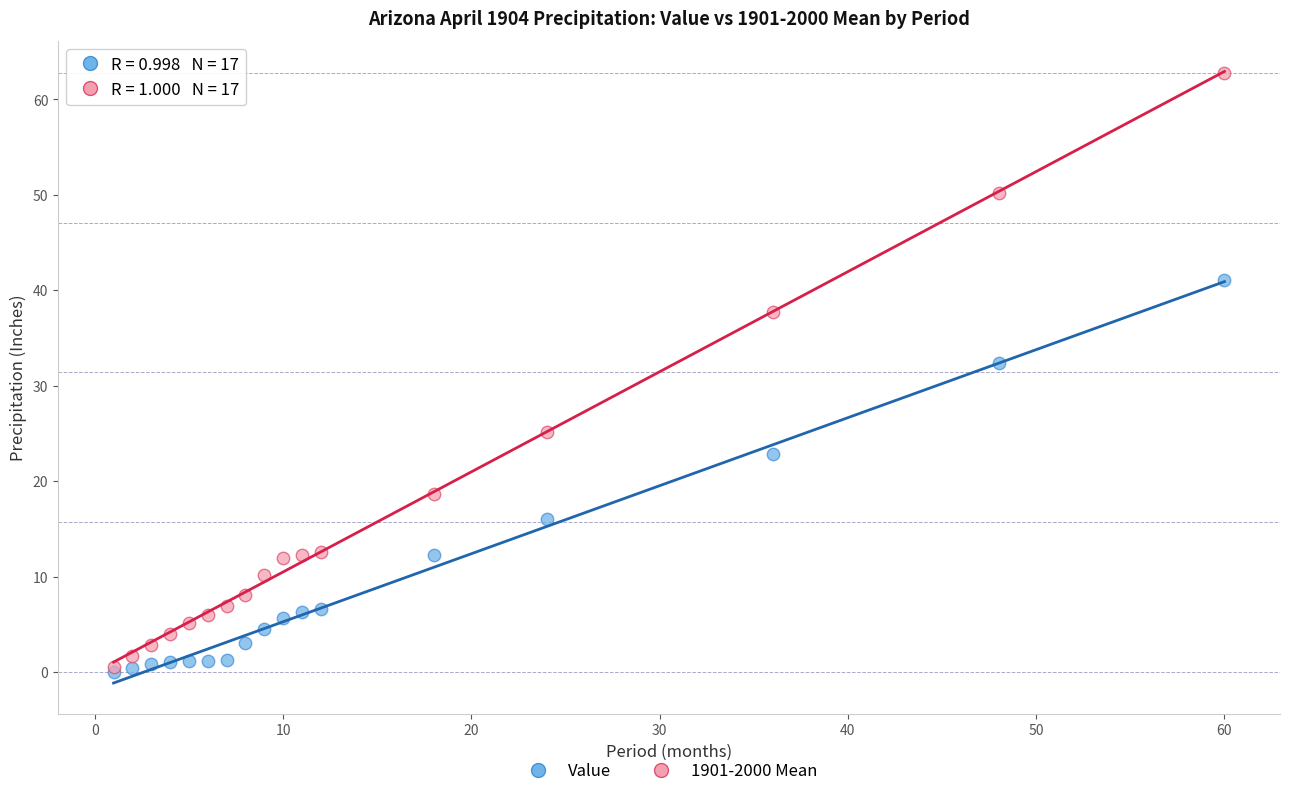

In the Value series, what Y value is closest to 20?

22.9